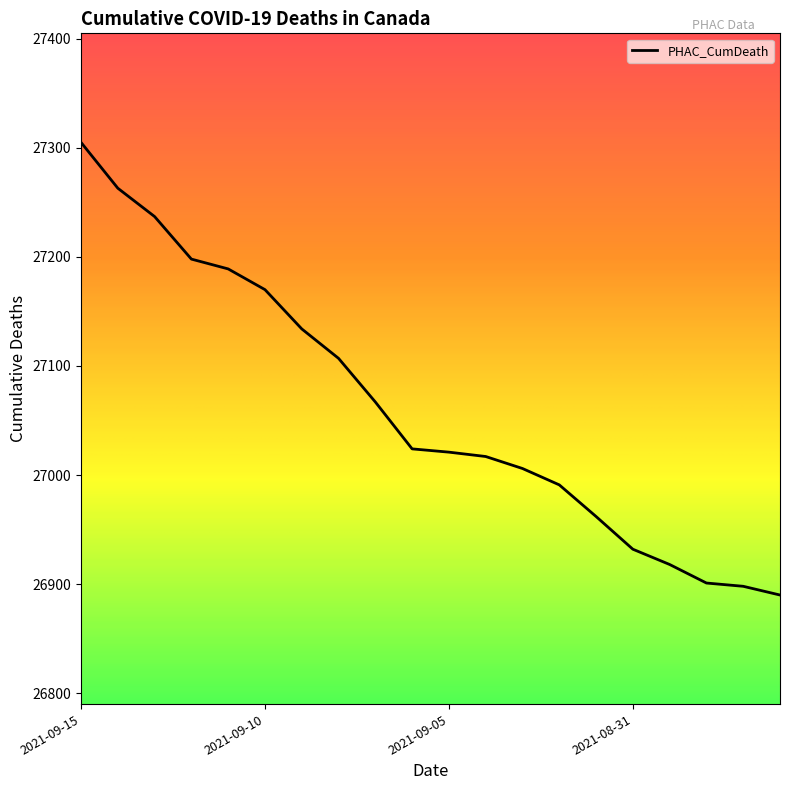

What is the difference between the maximum and minimum values?

415